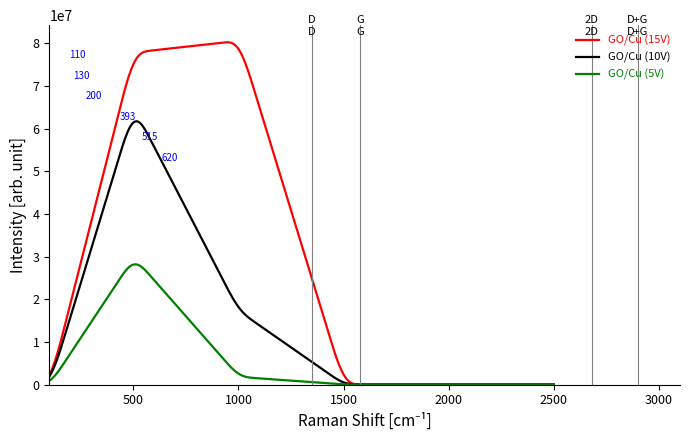

Count the number of data series in this chart.

3